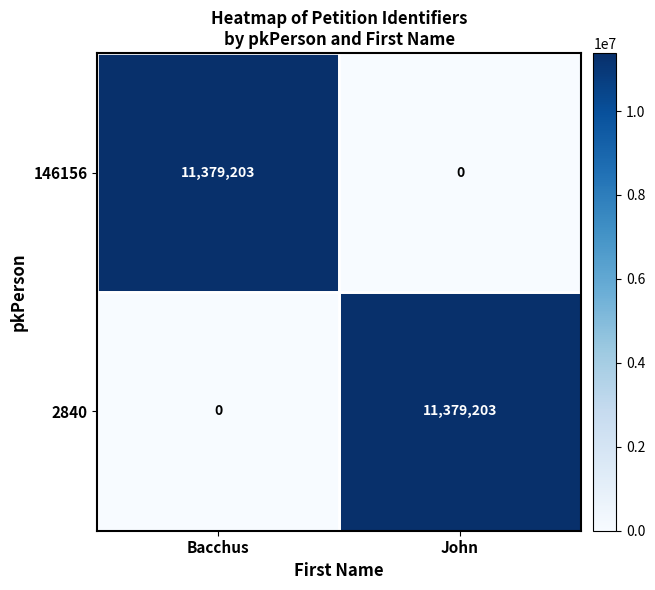

How many distinct data groups are displayed?

2